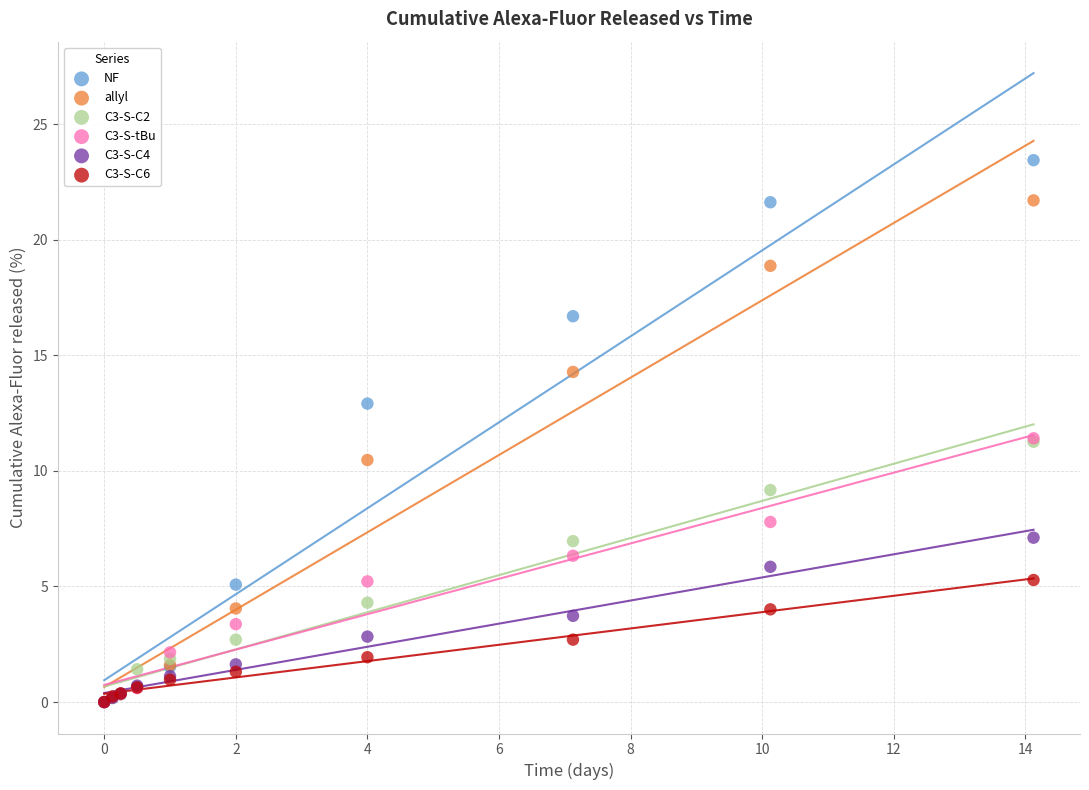

Which series has the widest spread of Y values?

NF